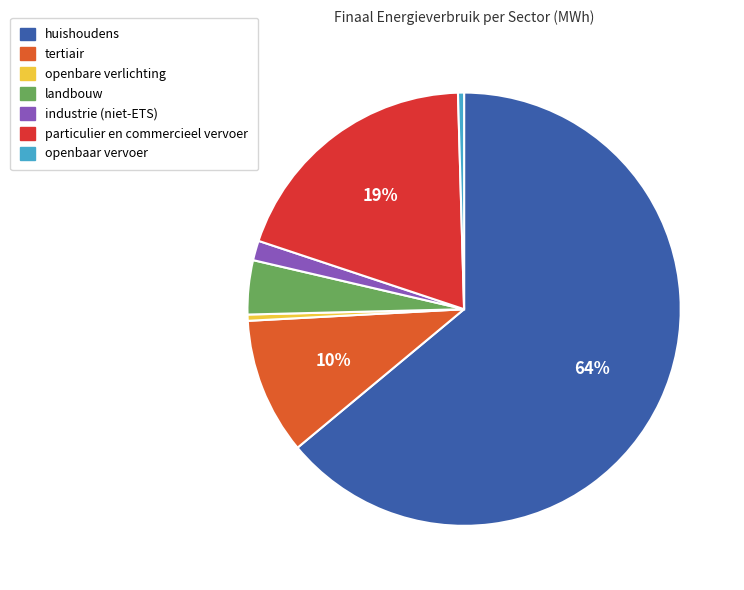

Which slice is the largest?

huishoudens